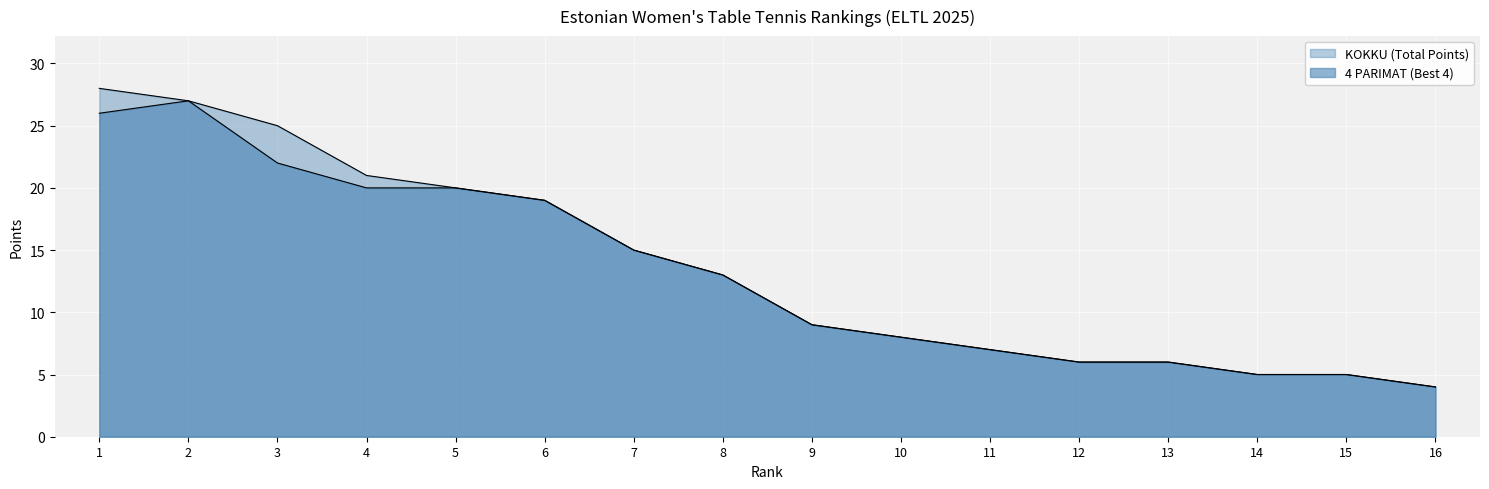

List the labels in order of 4 PARIMAT (Best 4) value, smallest first.

16, 14, 15, 12, 13, 11, 10, 9, 8, 7, 6, 4, 5, 3, 1, 2